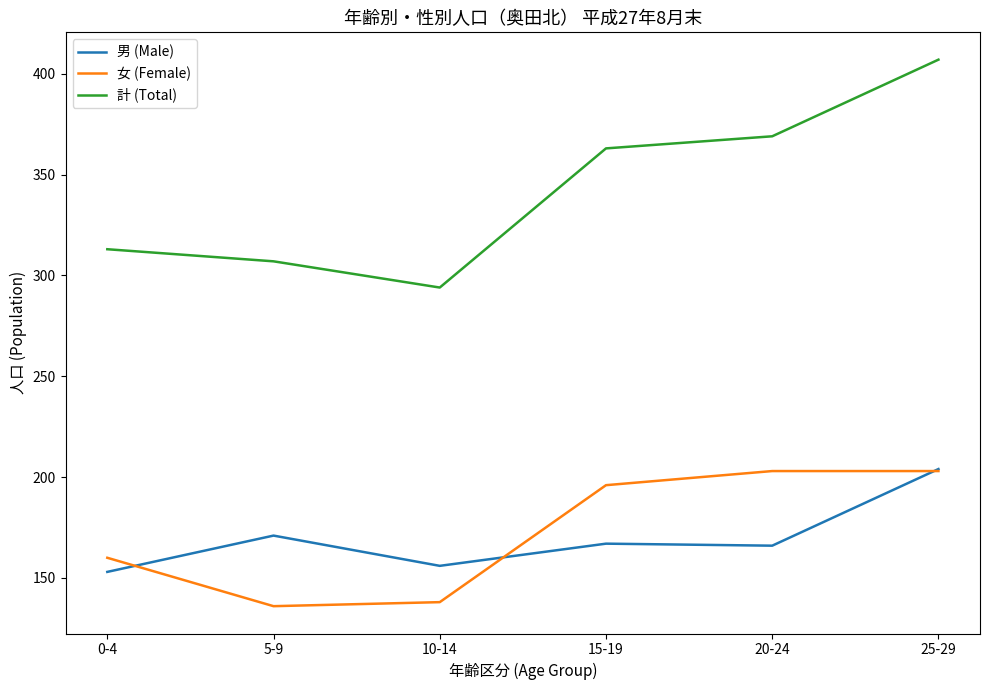

What is the minimum value for 女 (Female)?

136